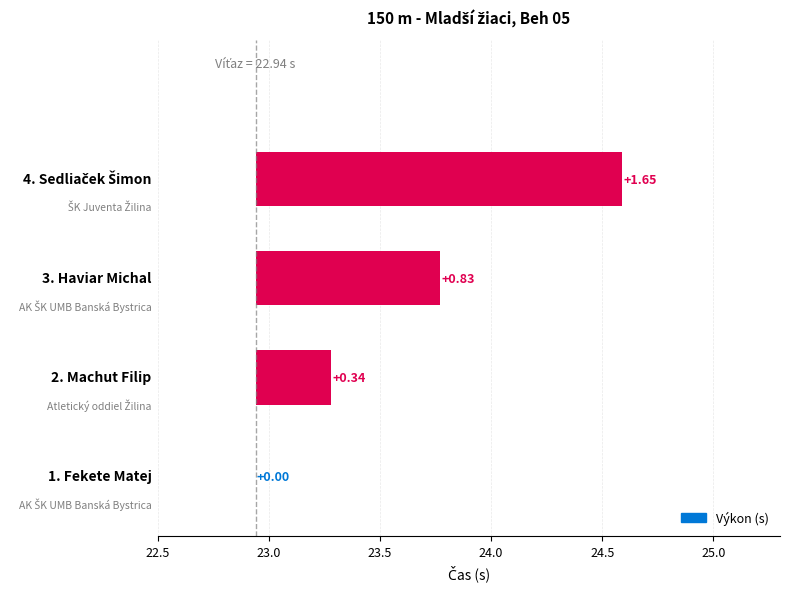

Reading left to right, what are all the values shown in this chart?

0.0	0.3	0.8	1.6